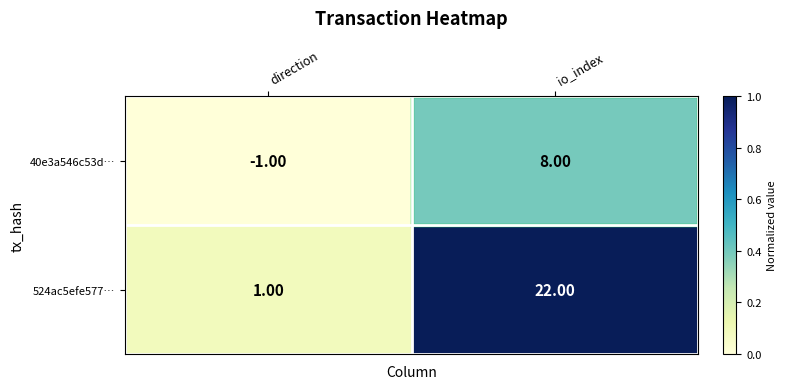

What is the difference between the 524ac5efe577… values at direction and io_index?

21